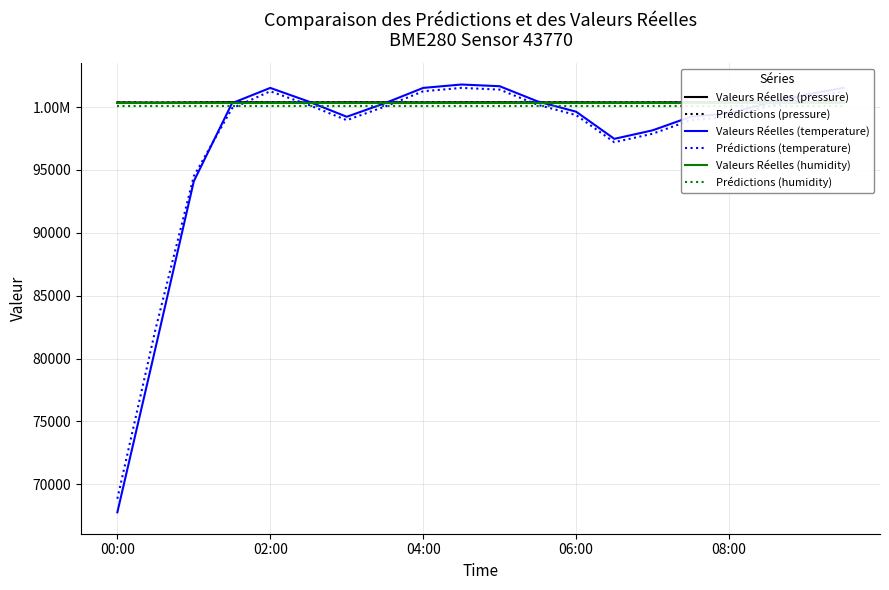

Which series has the widest spread of values?

Valeurs Réelles (temperature)